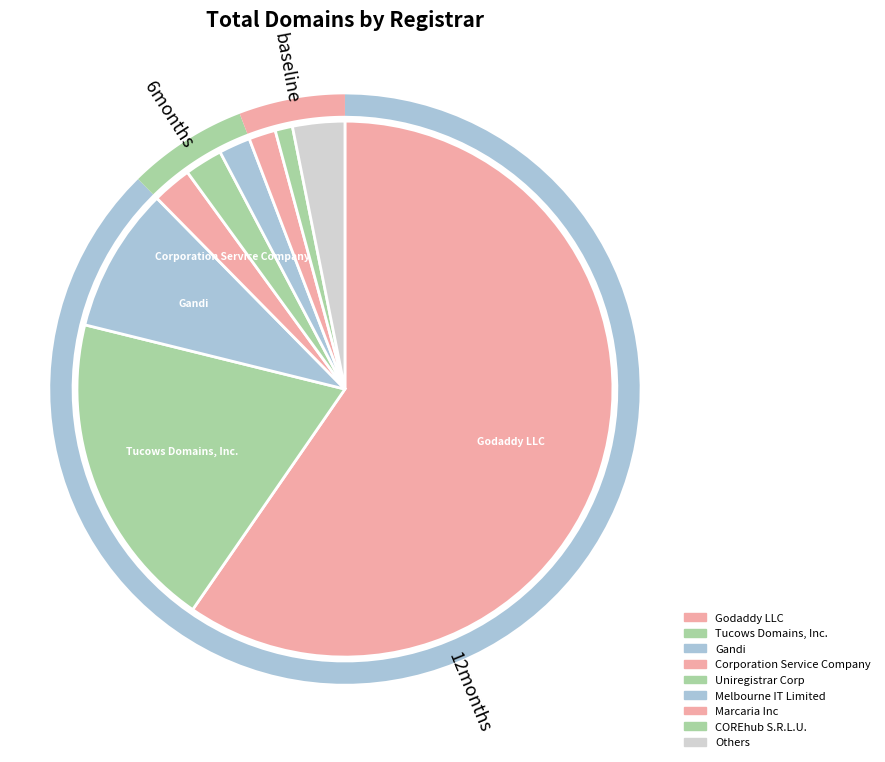

To the nearest percent, what portion does COREhub S.R.L.U. represent?

1%